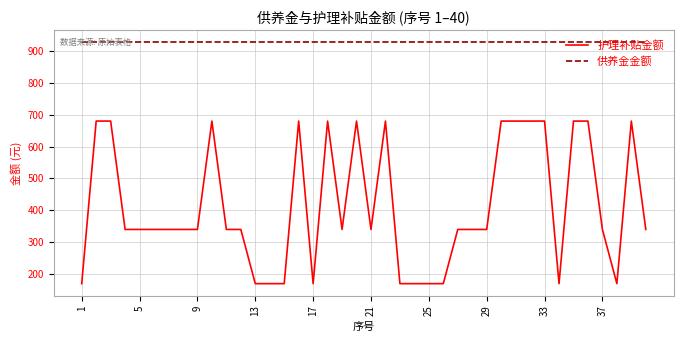

What are all the series names shown in the legend?

护理补贴金额, 供养金金额